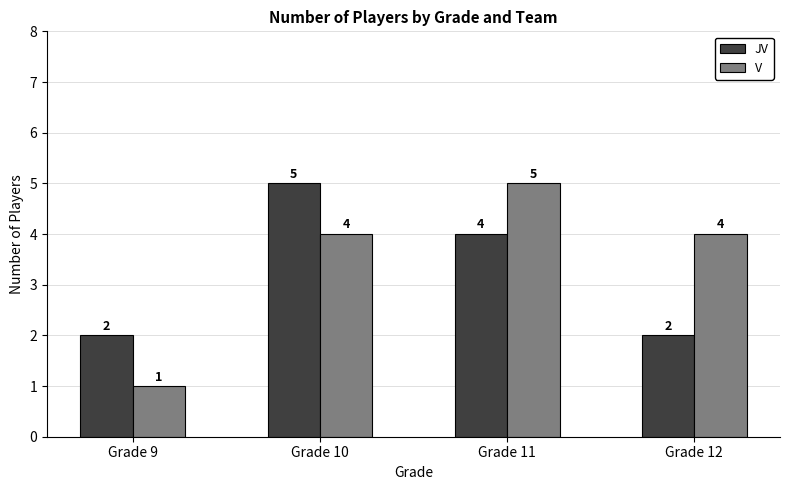

Rank the series by their average value, from lowest to highest.

JV, V